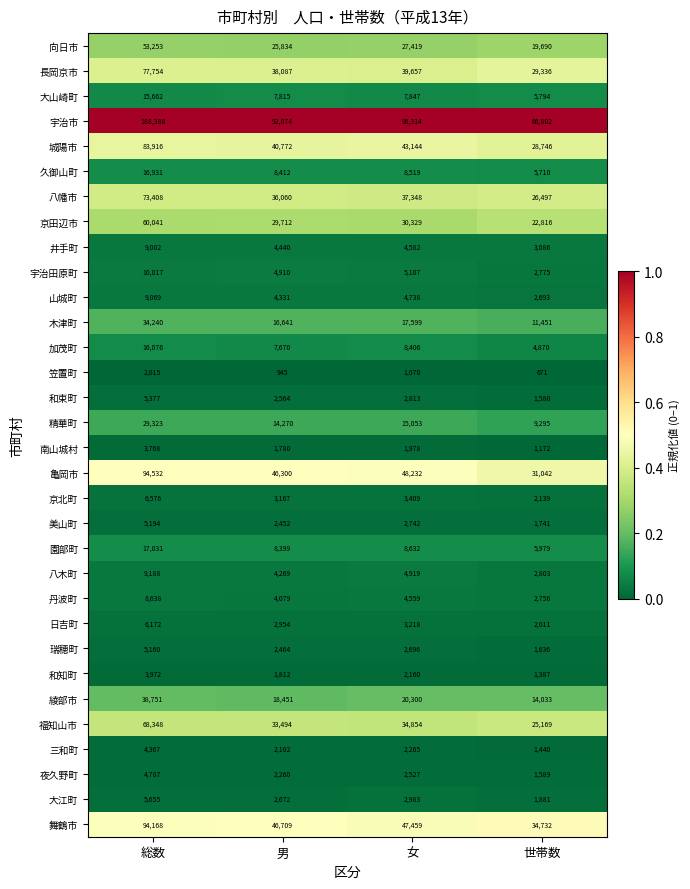

What is the approximate value of 三和町 at 総数, to the nearest 50?

4350